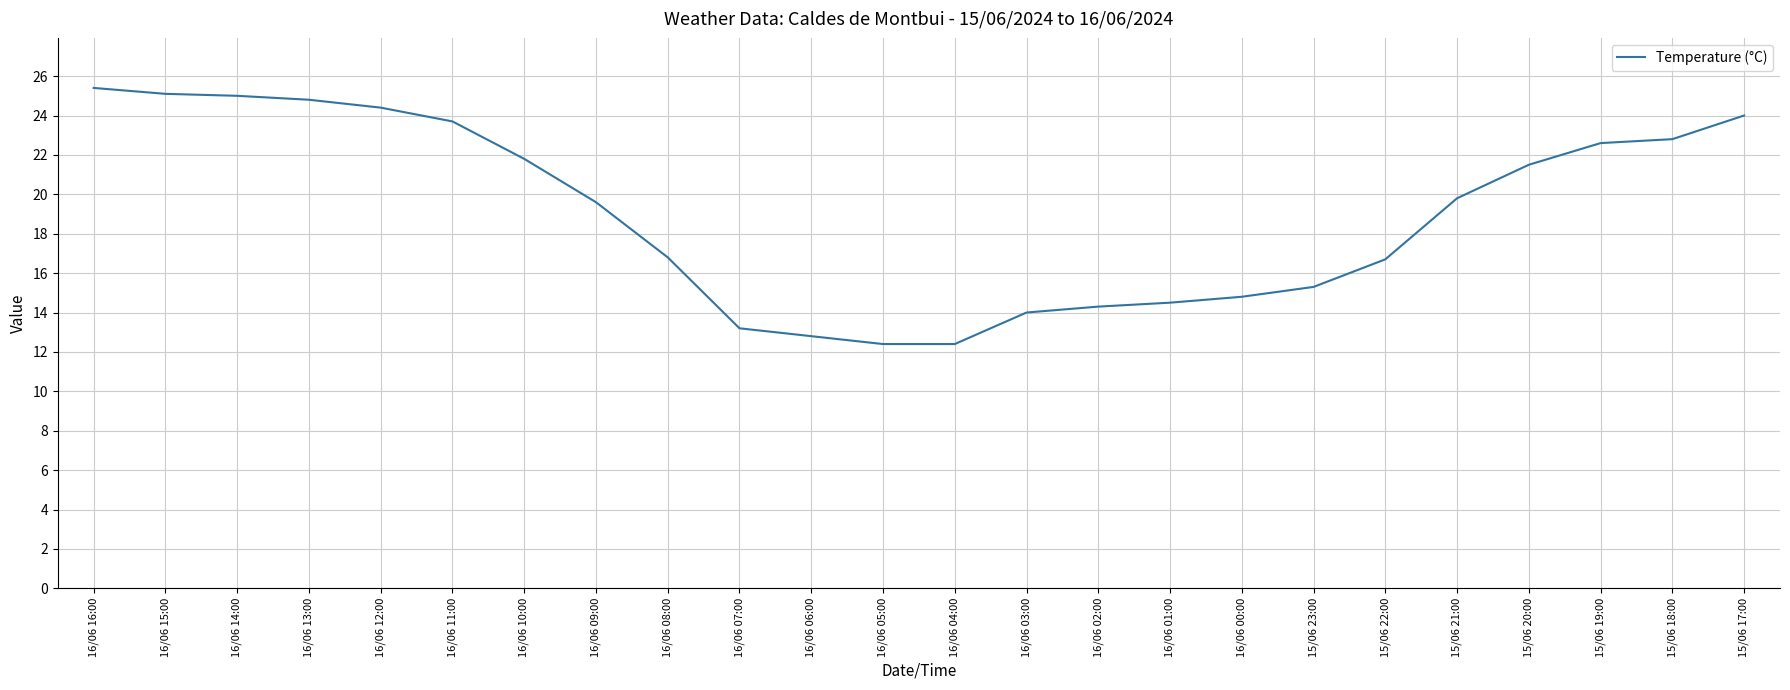

What is the minimum value shown in the chart?

12.4